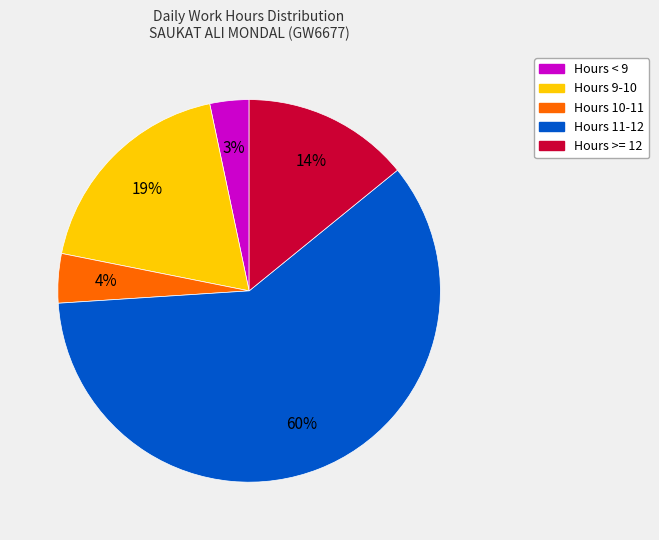

The Hours 10-11 slice represents 4% of the pie. True or false?

True